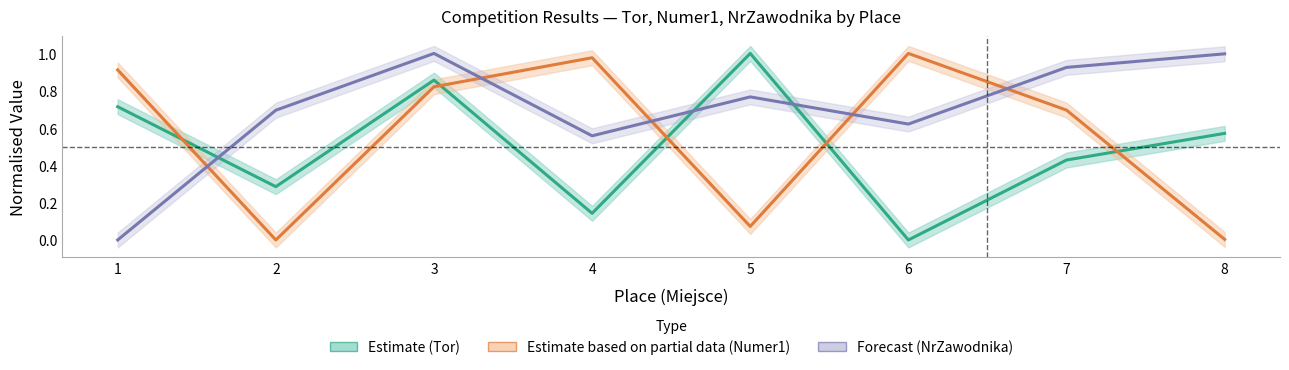

Is the value of NrZawodnika at 3 greater than the value of Tor at 6?

Yes